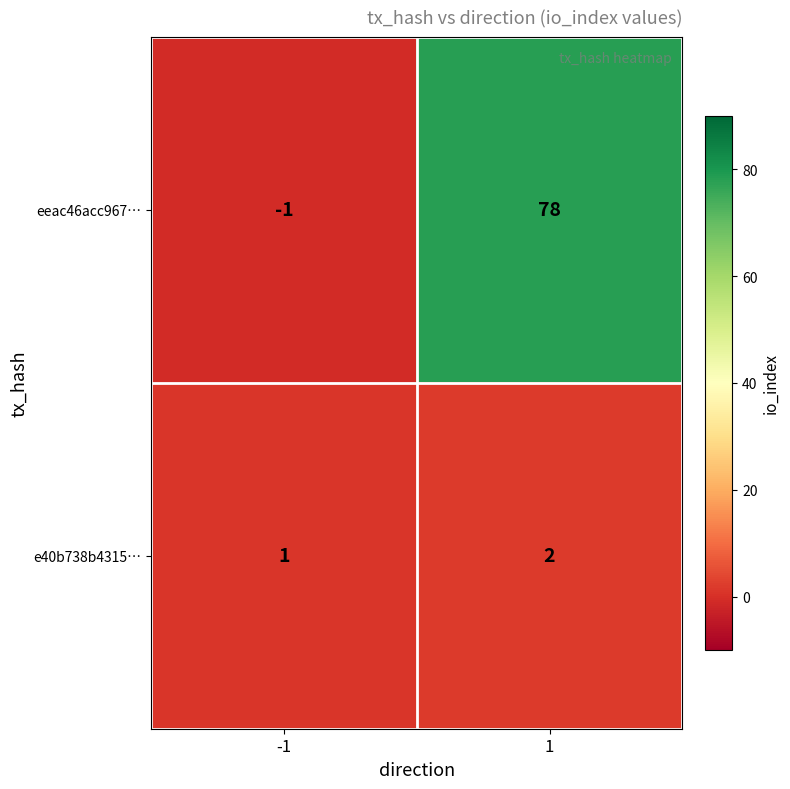

Reading left to right, transcribe all the data shown in this chart.

eeac46acc967…: -1	78
e40b738b4315…: 1	2